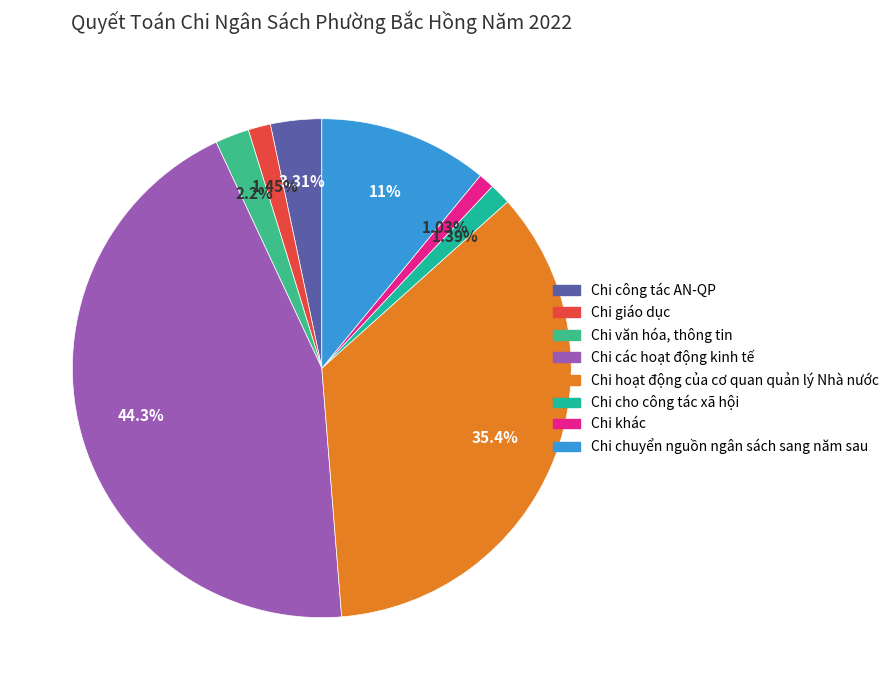

How many segments does this pie chart have?

8